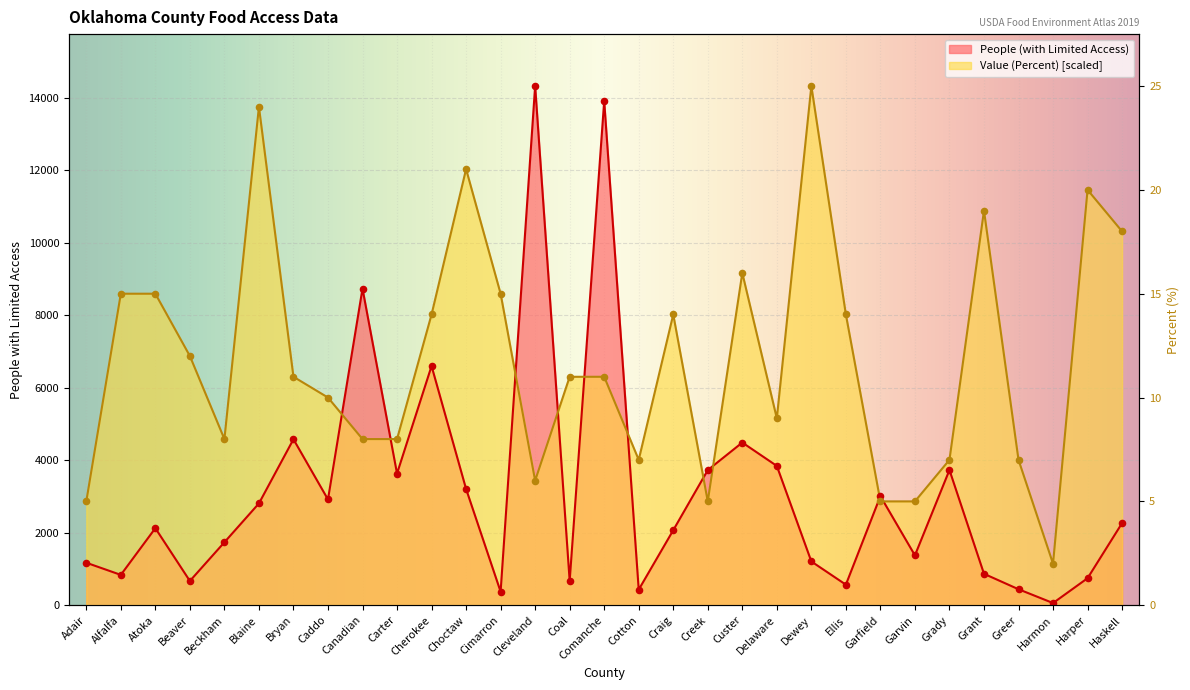

What is the total value across all series at Cotton?

4439.3